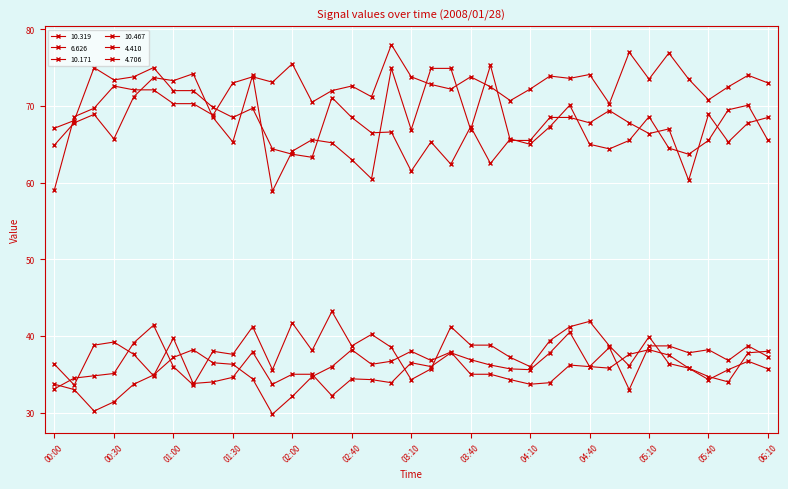

Reading left to right, list all the values displayed in this chart.

10.319: 00:00=33.7	00:10=33.0	00:20=30.2	00:30=31.4	00:40=33.7	00:50=34.9	01:00=37.2	01:10=38.2	01:20=36.5	01:30=36.3	01:40=34.4	01:50=29.8	02:00=32.1	02:10=34.7	02:20=36.0	02:40=38.2	02:50=36.3	03:00=36.7	03:10=38.0	03:20=36.8	03:30=37.9	03:40=35.0	03:50=35.0	04:00=34.3	04:10=33.7	04:20=33.9	04:30=36.2	04:40=36.0	04:50=35.8	05:00=37.6	05:10=38.2	05:20=37.5	05:30=35.8	05:40=34.7	05:50=34.0	06:00=37.8	06:10=38.0
6.626: 00:00=59.1	00:10=68.6	00:20=69.7	00:30=72.6	00:40=72.1	00:50=72.1	01:00=70.3	01:10=70.3	01:20=68.8	01:30=73.0	01:40=73.8	01:50=73.1	02:00=75.5	02:10=70.5	02:20=72.0	02:40=72.6	02:50=71.2	03:00=78.0	03:10=73.8	03:20=72.8	03:30=72.2	03:40=73.8	03:50=72.5	04:00=70.7	04:10=72.2	04:20=73.9	04:30=73.6	04:40=74.1	04:50=70.3	05:00=77.0	05:10=73.5	05:20=76.9	05:30=73.5	05:40=70.8	05:50=72.5	06:00=74.0	06:10=73.0
10.171: 00:00=33.1	00:10=34.5	00:20=34.8	00:30=35.1	00:40=39.1	00:50=41.4	01:00=36.0	01:10=33.6	01:20=38.0	01:30=37.6	01:40=41.2	01:50=35.6	02:00=41.7	02:10=38.1	02:20=43.2	02:40=38.7	02:50=40.2	03:00=38.5	03:10=34.3	03:20=35.7	03:30=41.2	03:40=38.8	03:50=38.8	04:00=37.2	04:10=36.0	04:20=39.4	04:30=41.2	04:40=41.9	04:50=38.7	05:00=36.1	05:10=39.9	05:20=36.4	05:30=35.8	05:40=34.3	05:50=35.6	06:00=36.7	06:10=35.7
10.467: 00:00=36.3	00:10=33.6	00:20=38.8	00:30=39.2	00:40=37.6	00:50=34.8	01:00=39.7	01:10=33.8	01:20=34.0	01:30=34.6	01:40=37.9	01:50=33.7	02:00=35.0	02:10=35.0	02:20=32.2	02:40=34.4	02:50=34.3	03:00=33.9	03:10=36.5	03:20=36.0	03:30=37.8	03:40=36.9	03:50=36.2	04:00=35.7	04:10=35.6	04:20=37.8	04:30=40.5	04:40=36.0	04:50=38.5	05:00=33.0	05:10=38.7	05:20=38.7	05:30=37.8	05:40=38.2	05:50=36.8	06:00=38.7	06:10=37.3
4.410: 00:00=67.1	00:10=68.1	00:20=75.0	00:30=73.4	00:40=73.8	00:50=75.0	01:00=72.0	01:10=72.0	01:20=69.8	01:30=68.5	01:40=69.7	01:50=64.4	02:00=63.7	02:10=63.3	02:20=71.1	02:40=68.5	02:50=66.5	03:00=66.6	03:10=61.5	03:20=65.3	03:30=62.4	03:40=67.3	03:50=62.5	04:00=65.7	04:10=65.0	04:20=67.3	04:30=70.1	04:40=65.0	04:50=64.4	05:00=65.5	05:10=68.6	05:20=64.5	05:30=63.7	05:40=65.5	05:50=69.5	06:00=70.1	06:10=65.5
4.706: 00:00=64.9	00:10=67.8	00:20=68.9	00:30=65.7	00:40=71.2	00:50=73.7	01:00=73.3	01:10=74.2	01:20=68.5	01:30=65.3	01:40=74.0	01:50=58.9	02:00=64.1	02:10=65.6	02:20=65.2	02:40=63.0	02:50=60.5	03:00=74.9	03:10=66.9	03:20=74.9	03:30=74.9	03:40=66.9	03:50=75.3	04:00=65.5	04:10=65.5	04:20=68.5	04:30=68.5	04:40=67.8	04:50=69.4	05:00=67.8	05:10=66.4	05:20=67.0	05:30=60.3	05:40=68.9	05:50=65.3	06:00=67.8	06:10=68.5